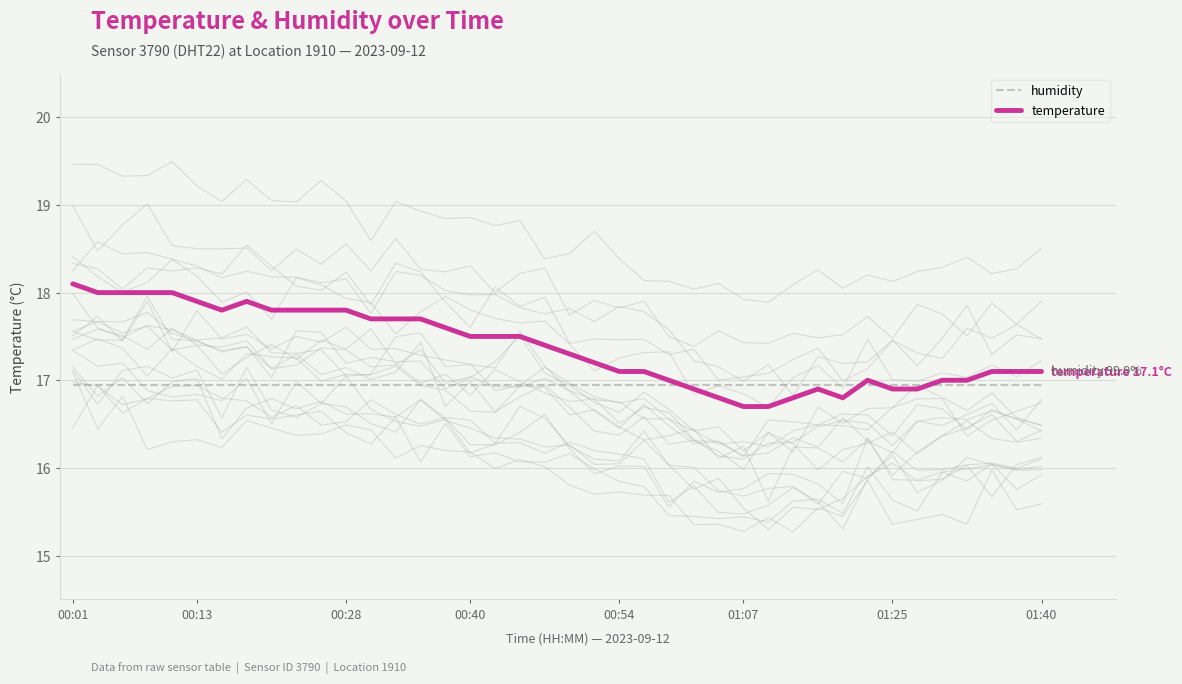

Is it true that humidity equals 8.4 at 01:07?

False